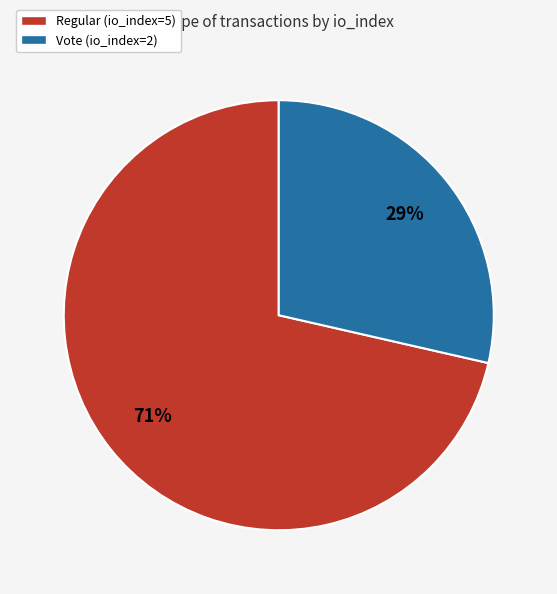

Combined, do Vote (io_index=2) and Regular (io_index=5) account for over 50%?

Yes